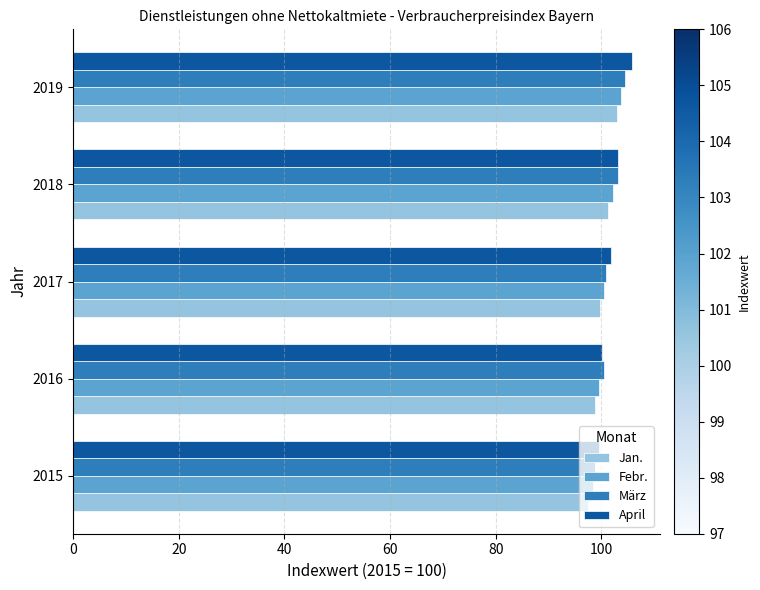

What is the total value across all series at 2018?

409.8